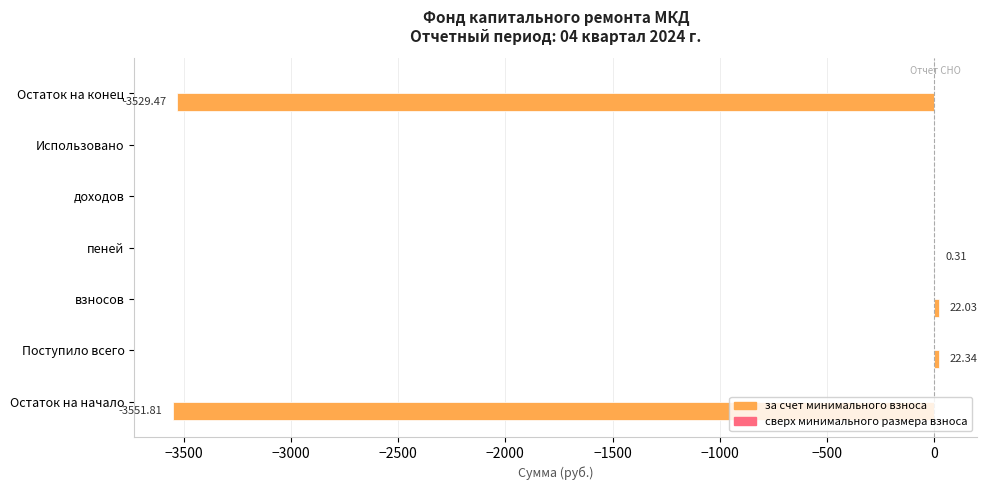

Between Поступило всего and Остаток на конец, which is larger?

Поступило всего